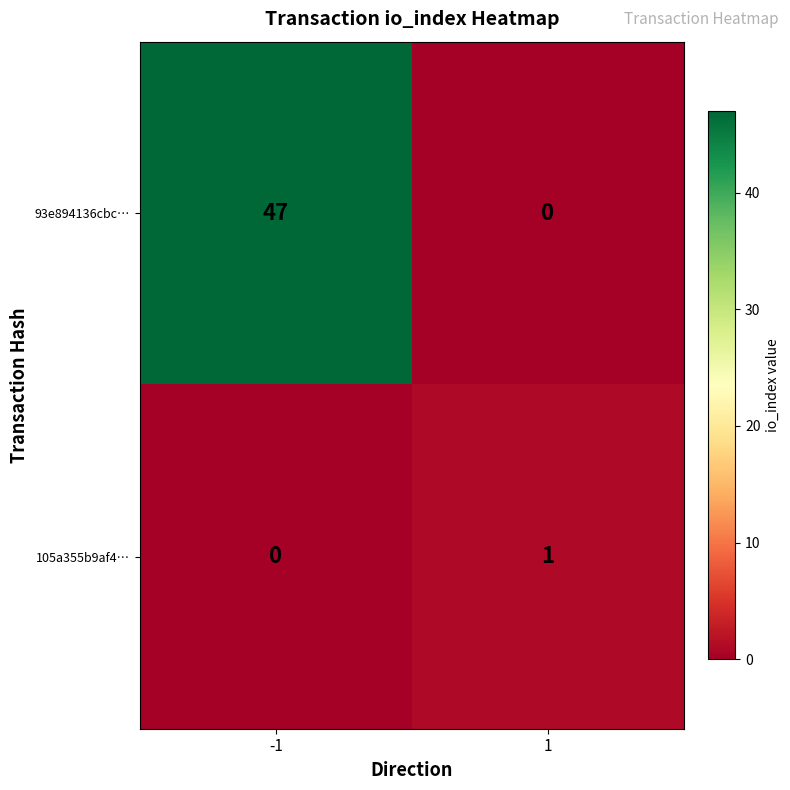

Which series has the largest total across all categories?

93e894136cbc…